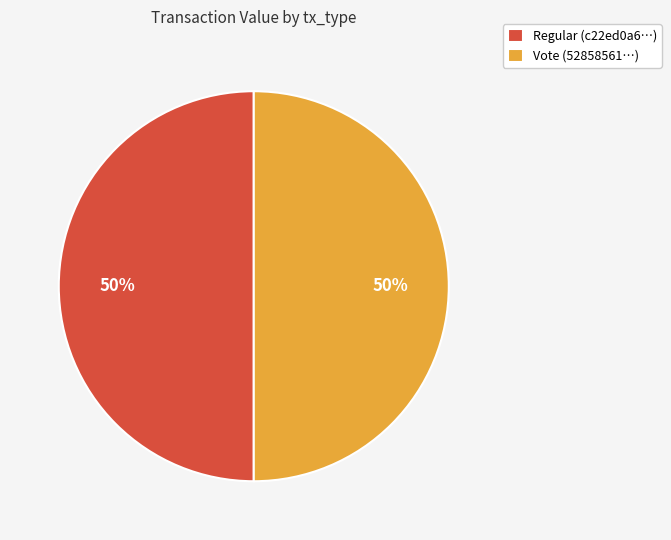

Do Regular (c22ed0a6…) and Vote (52858561…) together represent more than half of the pie?

Yes